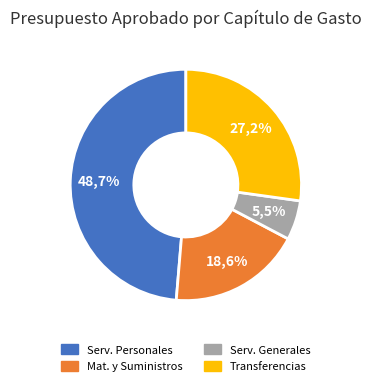

To the nearest percent, what is the difference between the TRANSFERENCIAS, ASIGNACIONES, SUBCIDIOS and MATERIALES Y SUMINISTROS slice percentages?

9%